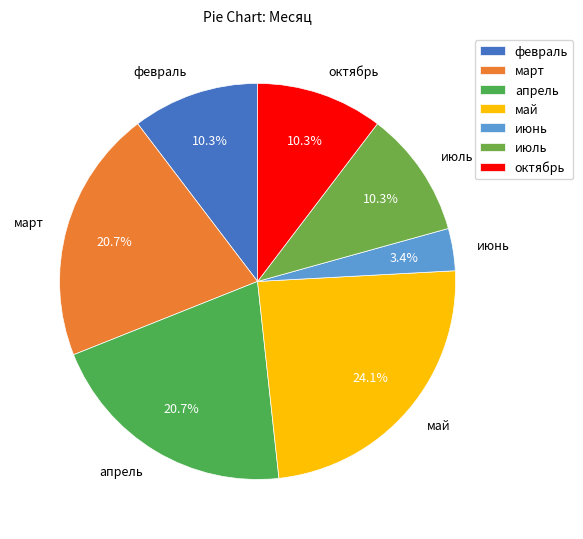

Is there any slice that represents more than half of the pie?

No